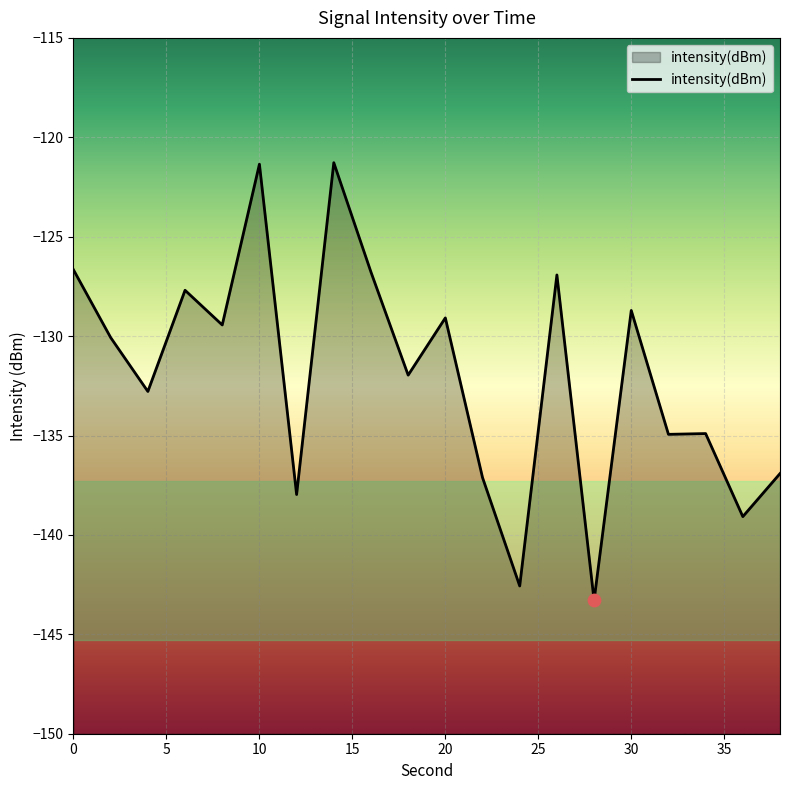

What is the change in value from 12 to 30?

+9.3